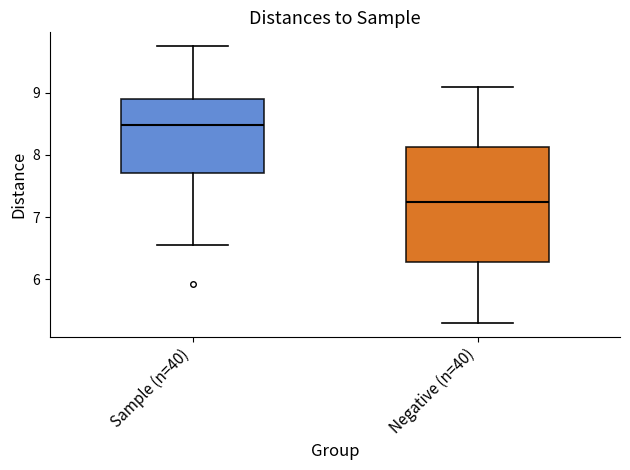

Reading left to right, transcribe this box plot: for each box, give where its median line is, the range the box spans, and where its two whiskers end, as read against the y-axis. The values are not printed on the chart, so give them approximately, as read against the axis.

Sample (n=40): median 8.5, box 7.7 to 8.9, whiskers 6.6 to 9.8
Negative (n=40): median 7.3, box 6.3 to 8.1, whiskers 5.3 to 9.1